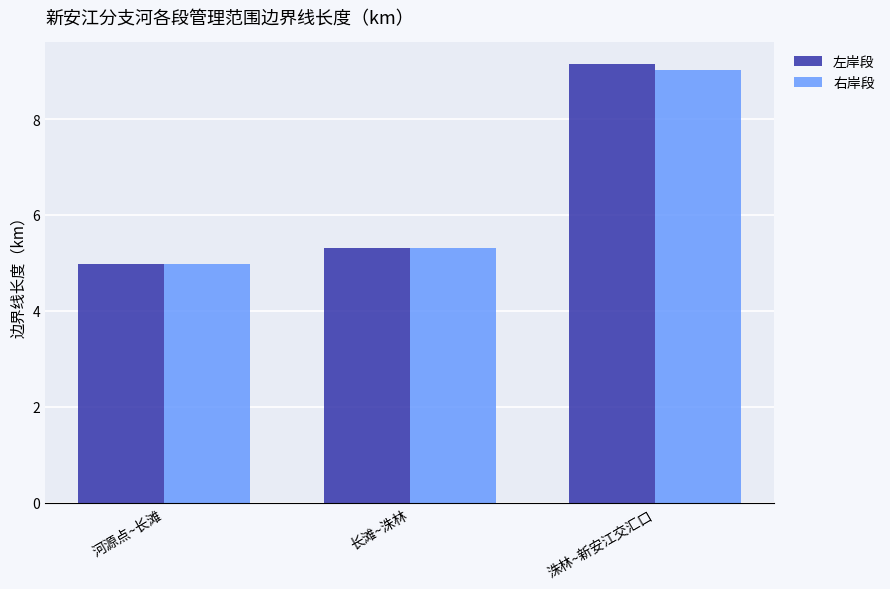

Which series changed the most between 河源点~长滩 and 长滩~洙林?

右岸段